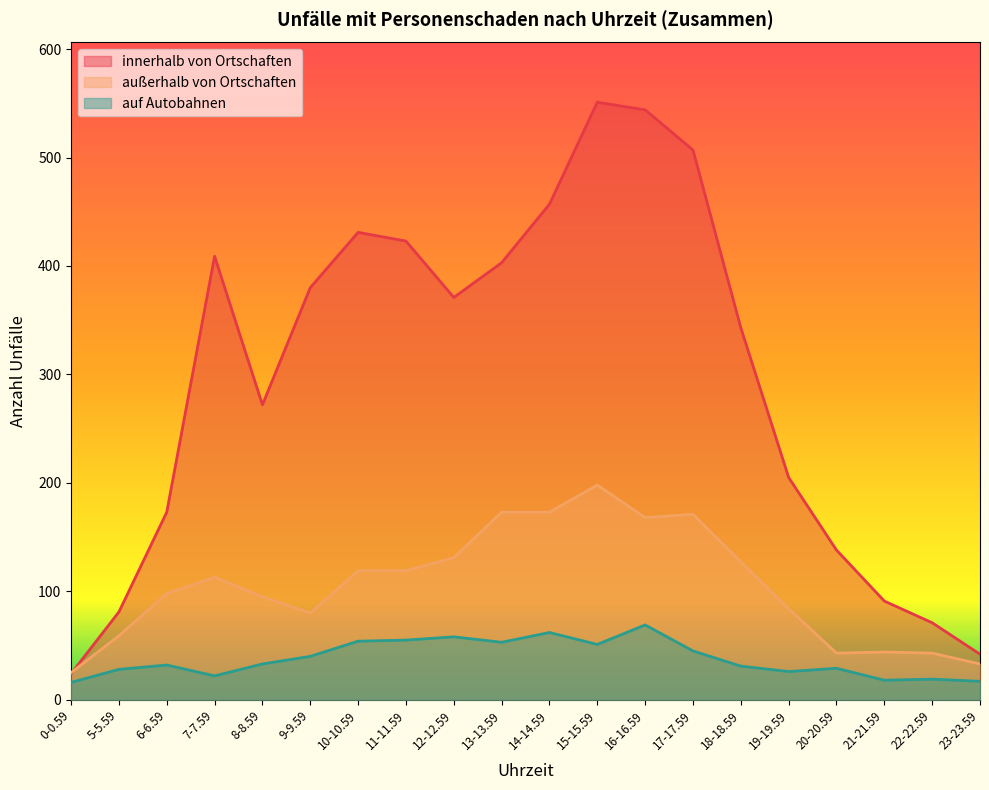

How many data points does each series have?

20